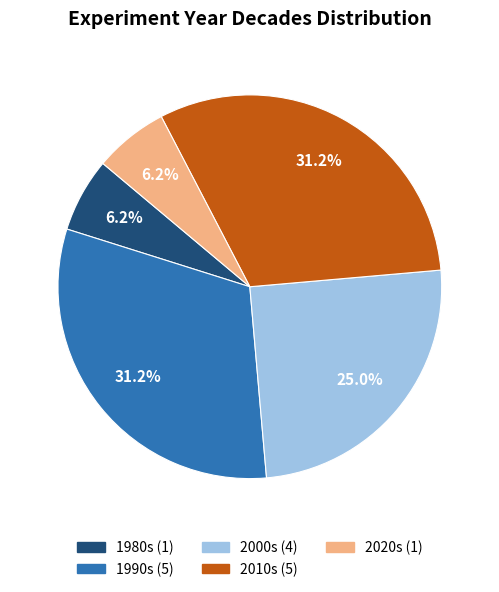

Does any single category account for the majority?

No